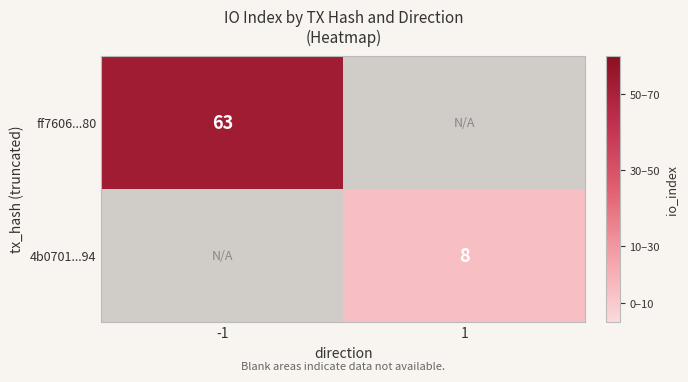

Is the value of ff7606...80 at -1 greater than the value of 4b0701...94 at 1?

Yes